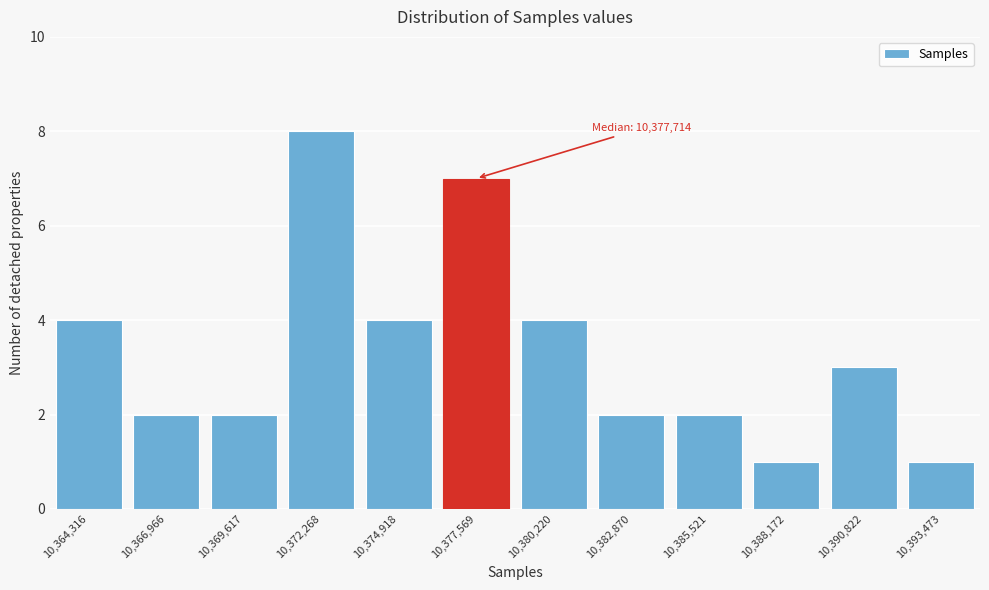

Reading left to right, list all the values displayed in this chart.

4	2	2	8	4	7	4	2	2	1	3	1